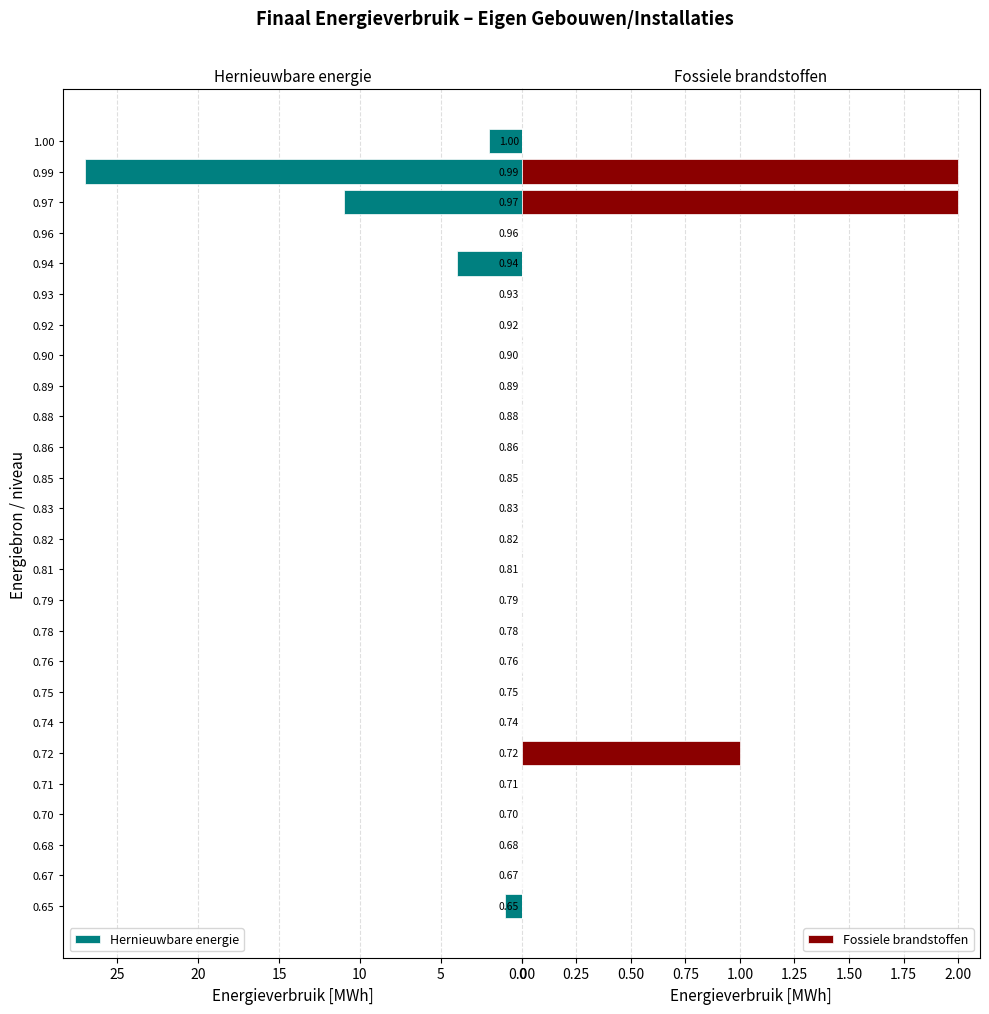

The Hernieuwbare energie series shows 0 at 0.85. True or false?

True